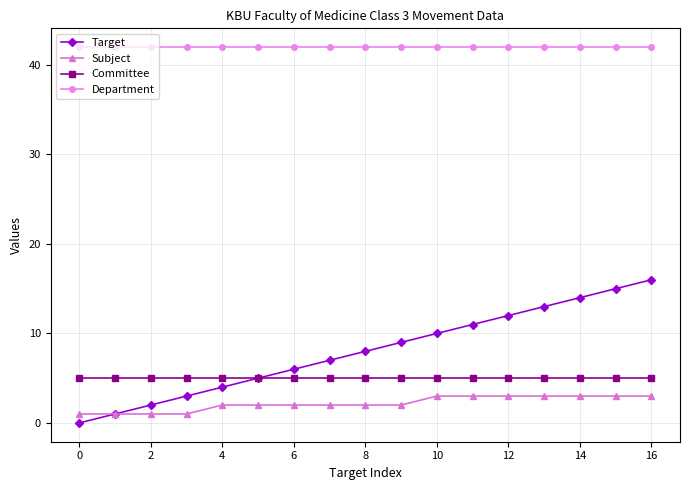

Which series has the widest spread of values?

Target